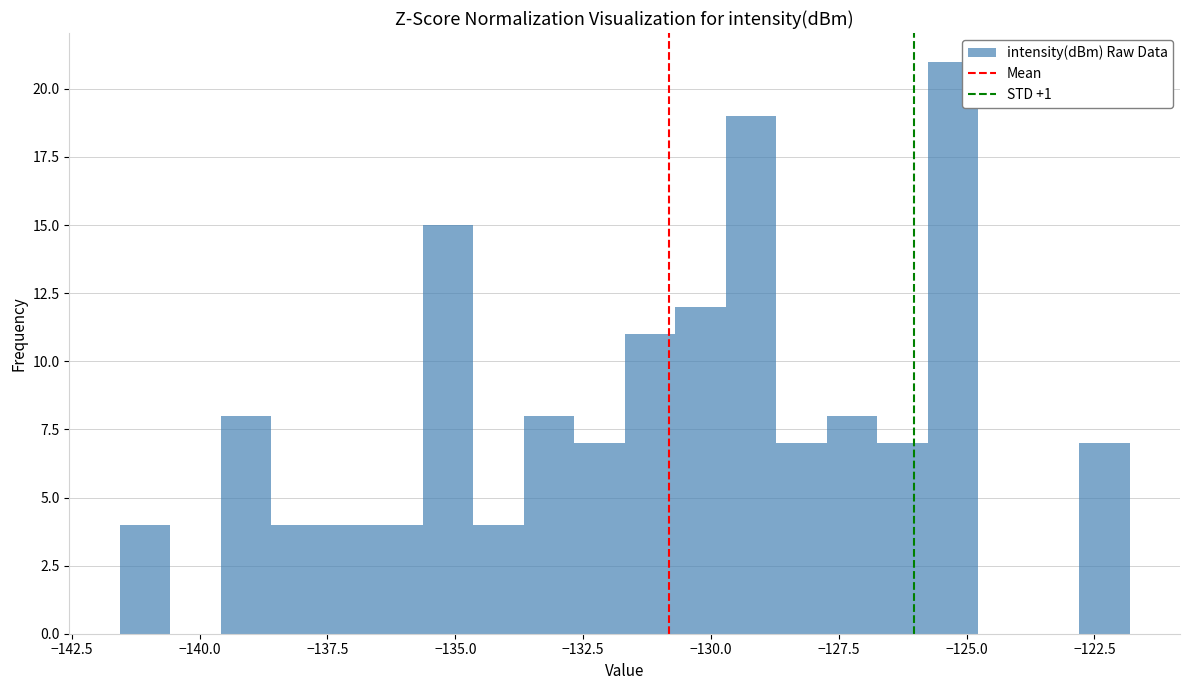

Read against the x-axis, roughly where is the centre of the tallest bar?

-125.5